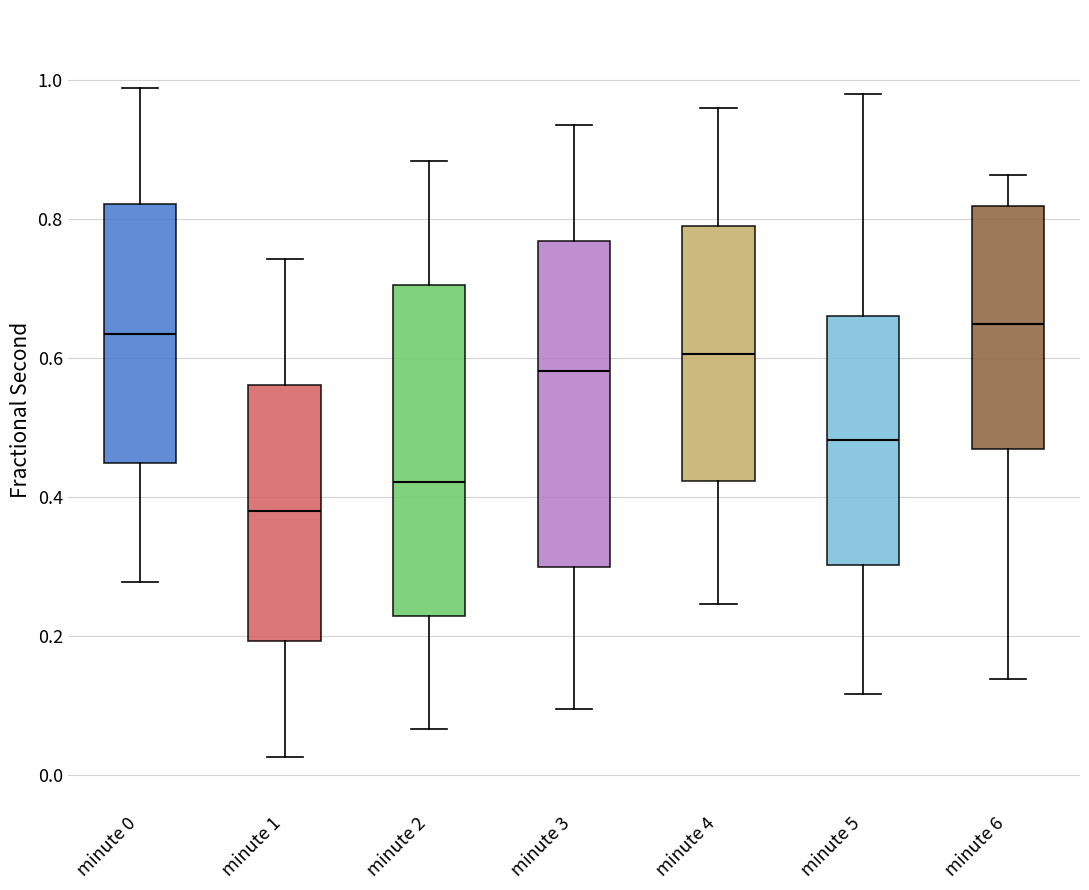

Which box's median line is the lowest?

minute 1